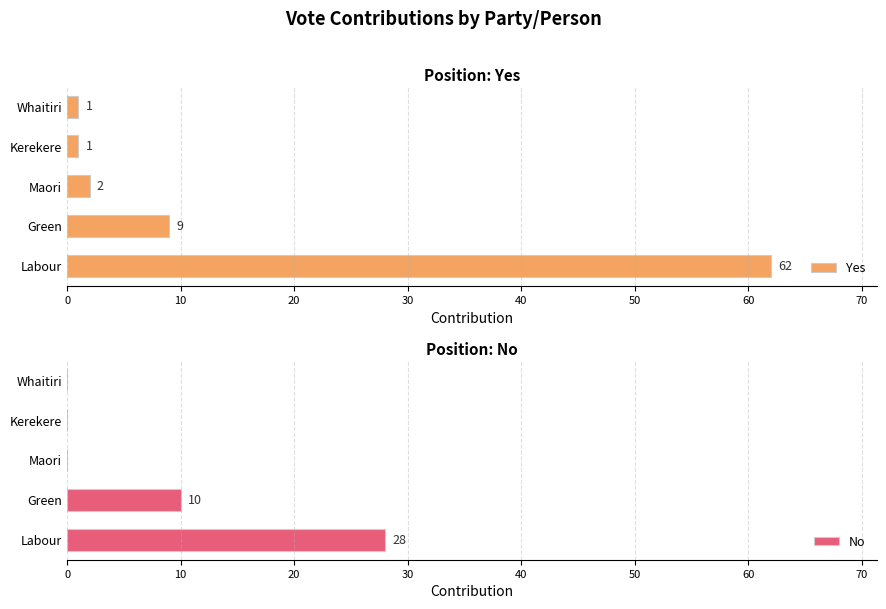

What is the difference between the maximum and minimum values in the Yes series?

61